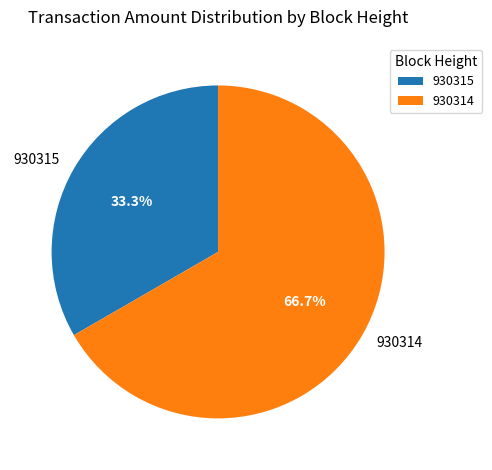

What is the largest slice in the pie chart?

930314